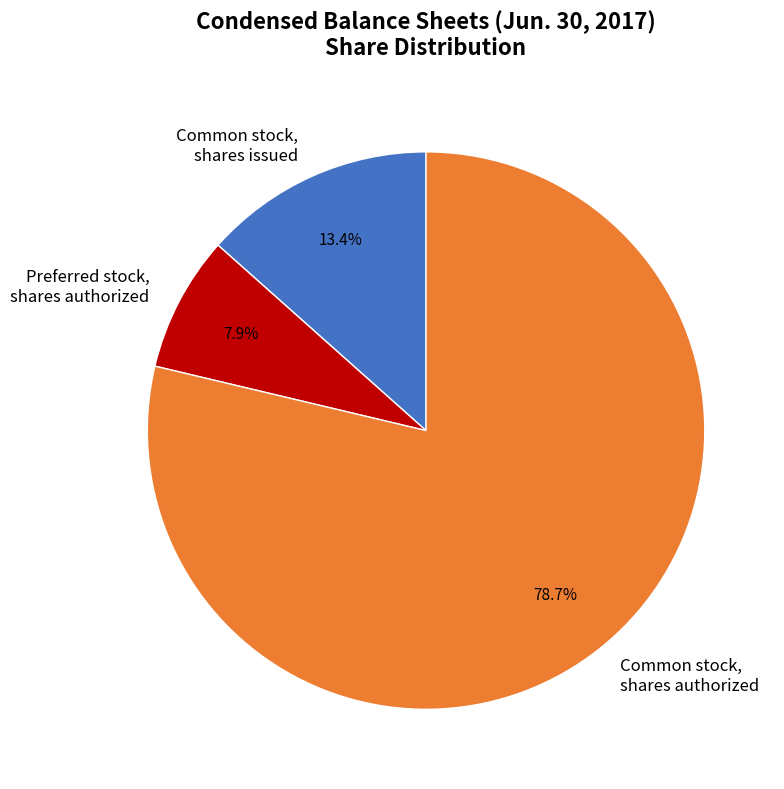

How many segments does this pie chart have?

3